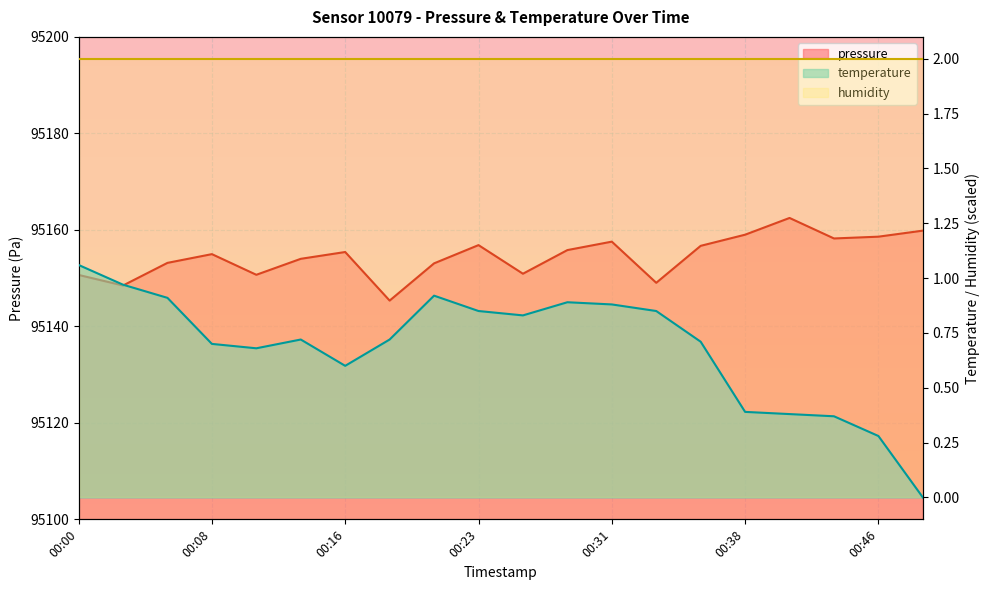

Between 00:21 and 00:48, which series saw the biggest shift?

pressure